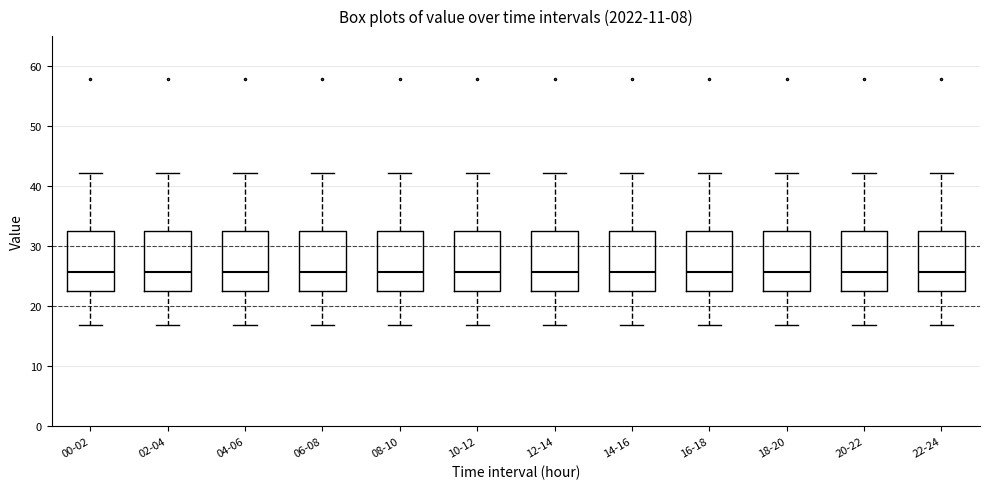

Reading left to right, read every box against the y-axis: the position of its median line, the range the box covers, and the ends of its whiskers. The values are not printed on the chart, so give them approximately, as read against the axis.

00-02: median 26, box 23 to 33, whiskers 17 to 42
02-04: median 26, box 23 to 33, whiskers 17 to 42
04-06: median 26, box 23 to 33, whiskers 17 to 42
06-08: median 26, box 23 to 33, whiskers 17 to 42
08-10: median 26, box 23 to 33, whiskers 17 to 42
10-12: median 26, box 23 to 33, whiskers 17 to 42
12-14: median 26, box 23 to 33, whiskers 17 to 42
14-16: median 26, box 23 to 33, whiskers 17 to 42
16-18: median 26, box 23 to 33, whiskers 17 to 42
18-20: median 26, box 23 to 33, whiskers 17 to 42
20-22: median 26, box 23 to 33, whiskers 17 to 42
22-24: median 26, box 23 to 33, whiskers 17 to 42